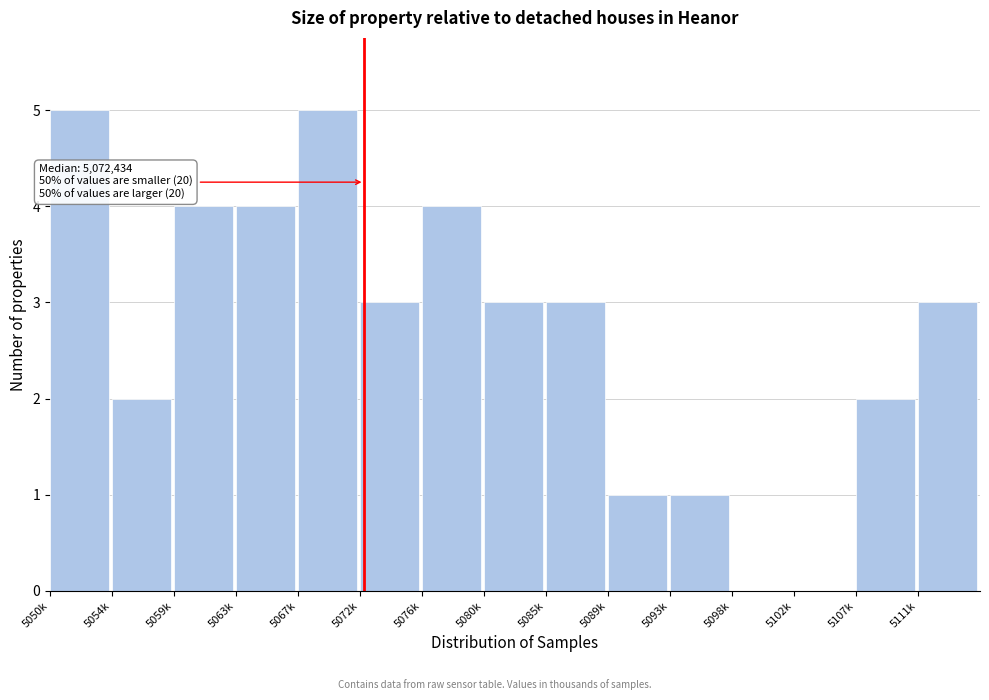

Reading left to right, what are all the values shown in this chart?

5050k=5	5054k=2	5059k=4	5063k=4	5067k=5	5072k=3	5076k=4	5080k=3	5085k=3	5089k=1	5093k=1	5098k=0	5102k=0	5107k=2	5111k=3